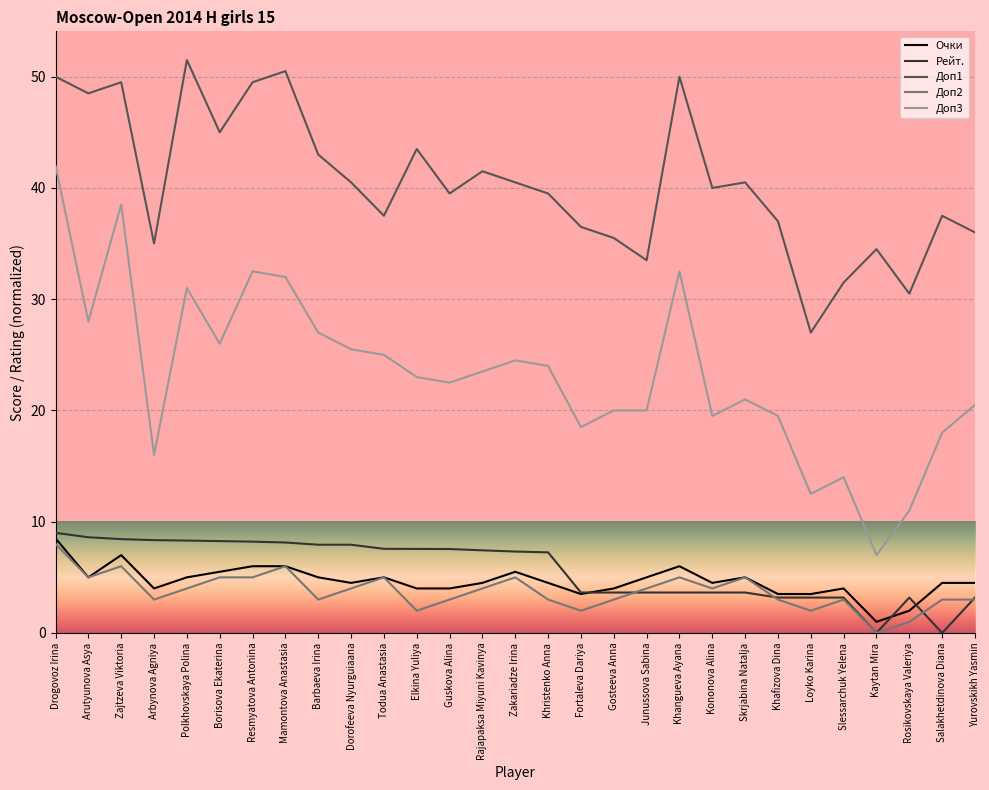

What is the difference between the maximum and second lowest values in the Рейт. series?

9.0